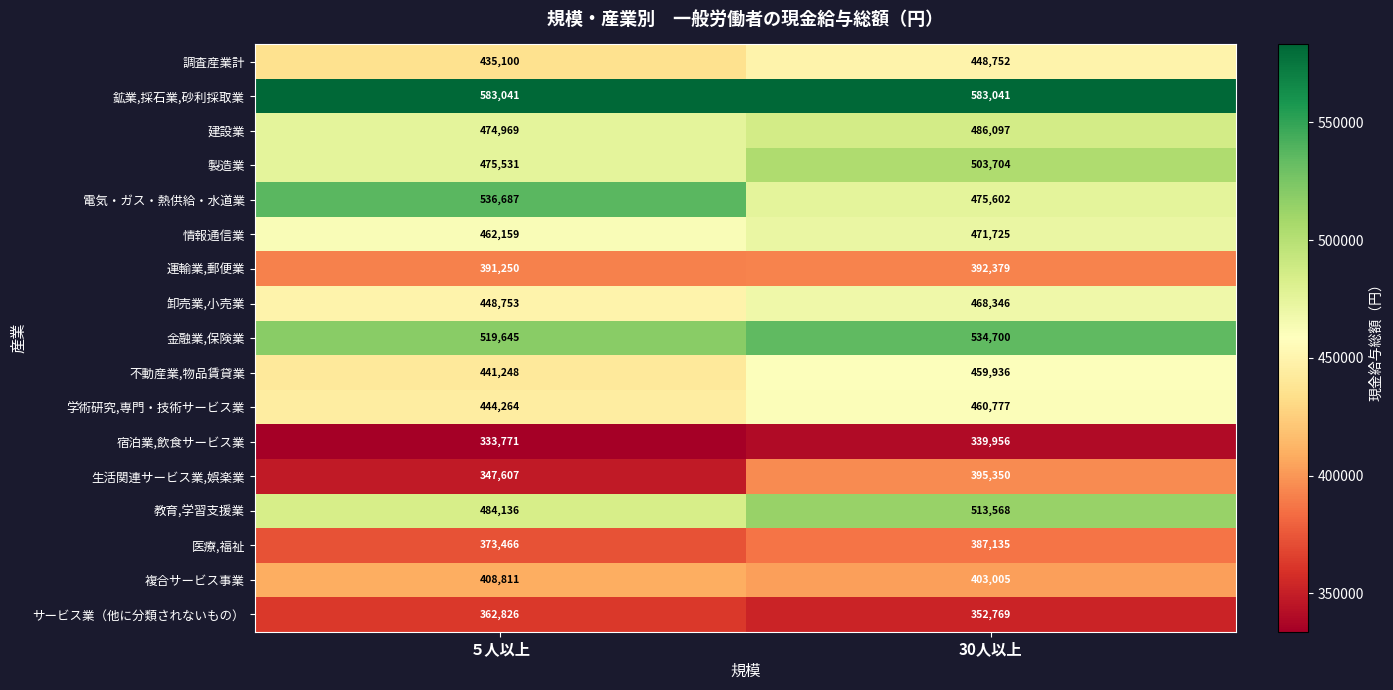

Is it true that 生活関連サービス業,娯楽業 equals 347607 at ５人以上?

True